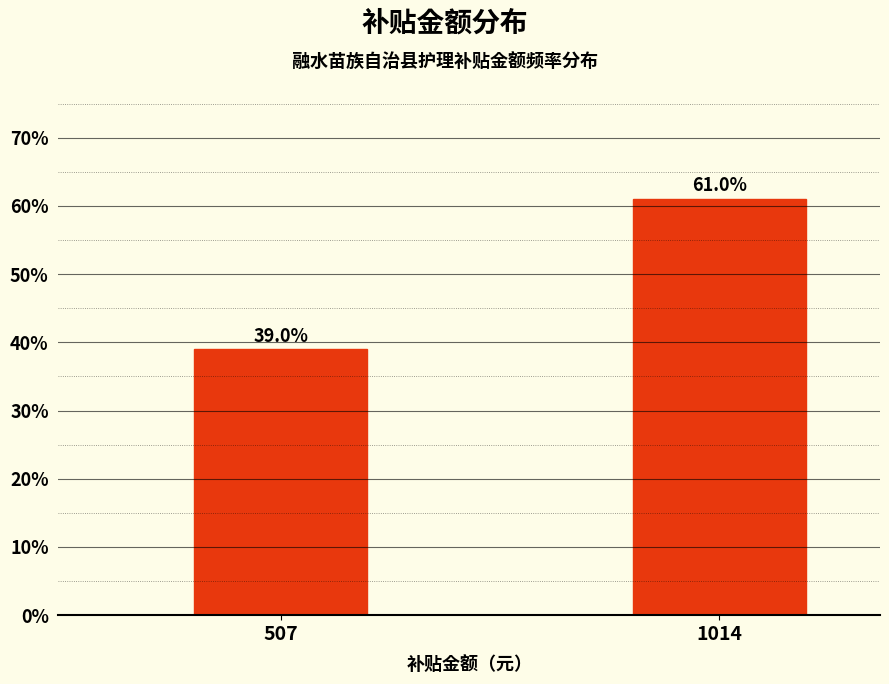

Reading left to right, extract all data points from this chart.

507=39.0	1014=61.0